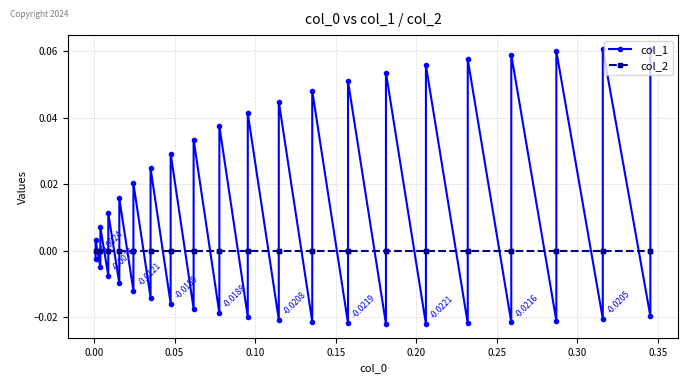

Is the value of col_1 at 22 greater than the value of col_2 at 16?

No